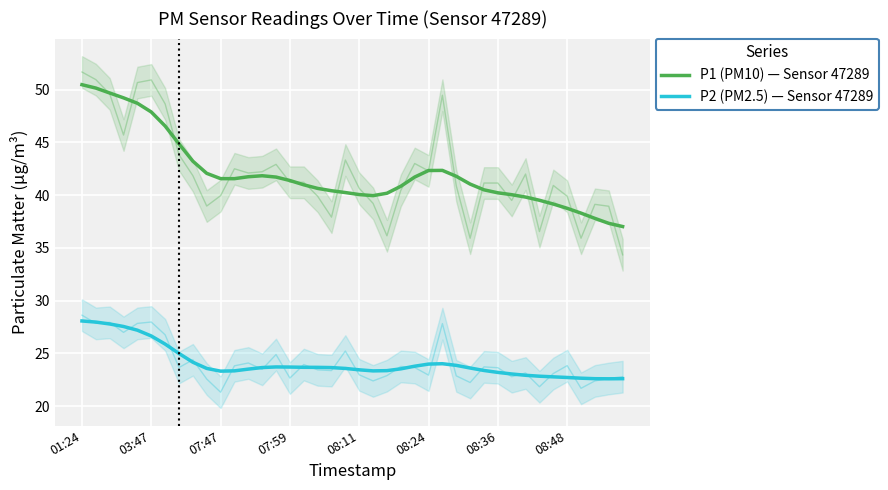

How many values in the P2 (PM2.5) — Sensor 47289 series are below 23?

8